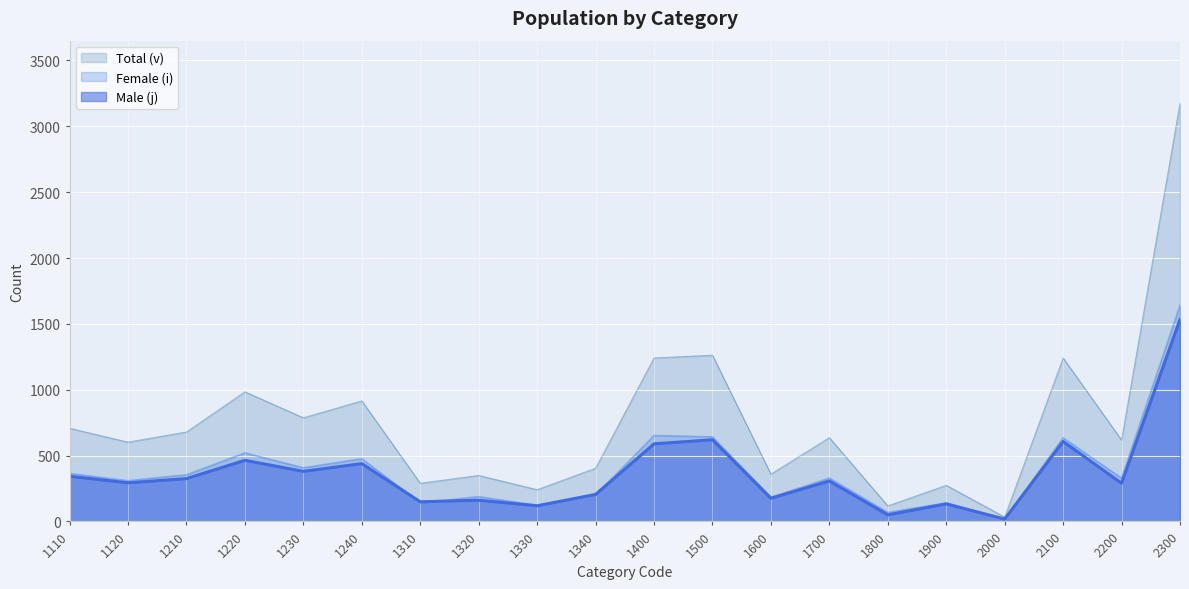

Which series has the widest spread of values?

Total (v)